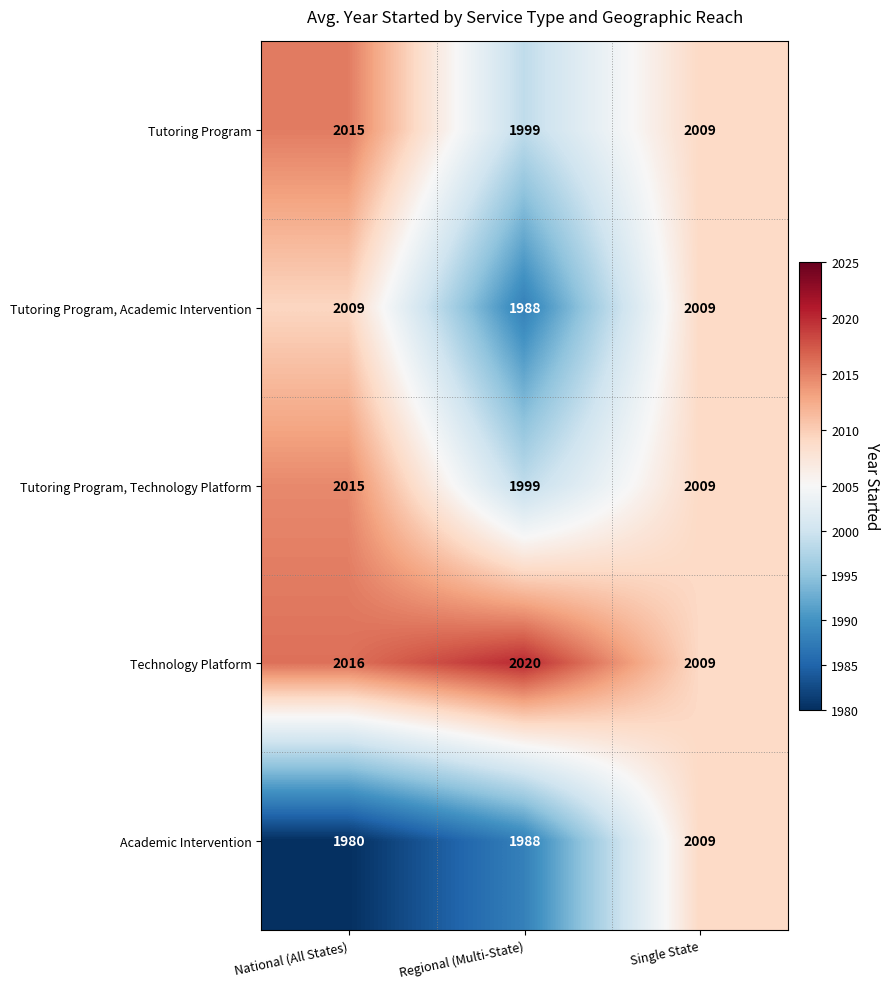

Reading left to right, list all the values displayed in this chart.

Tutoring Program: 2015	1999	2009
Tutoring Program, Academic Intervention: 2009	1988	2009
Tutoring Program, Technology Platform: 2015	1999	2009
Technology Platform: 2016	2020	2009
Academic Intervention: 1980	1988	2009